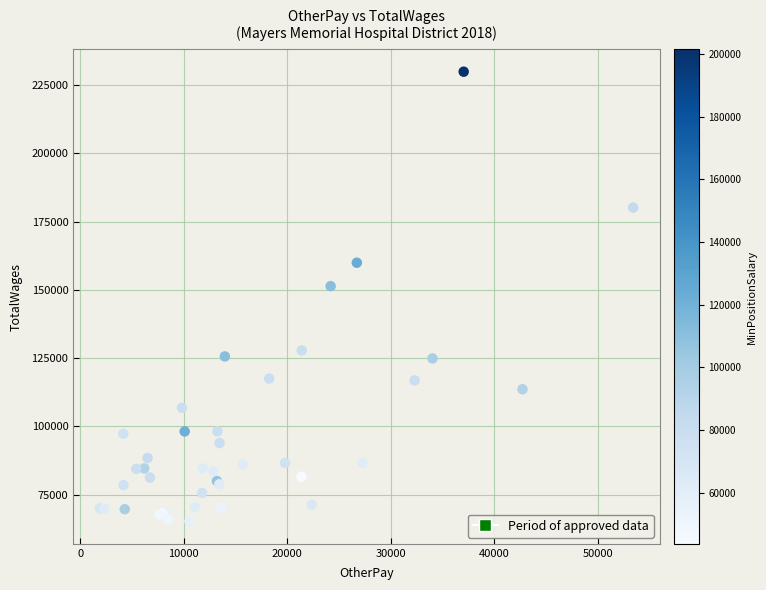

What Y value in the scatter plot is closest to 147585?

151384